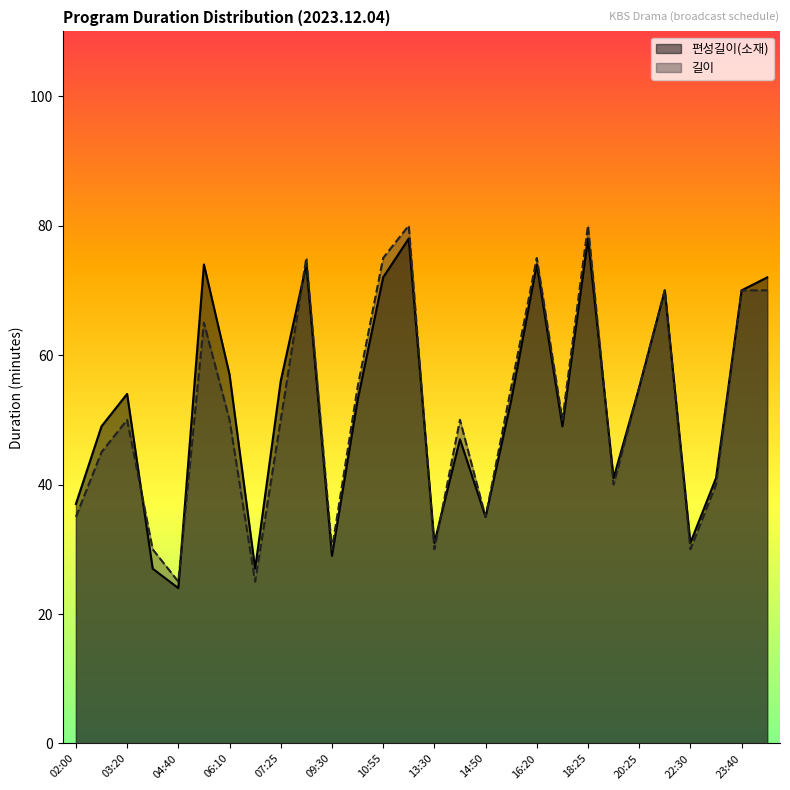

Between which two adjacent categories do 길이 and 편성길이(소재) first intersect?

03:20 and 04:10